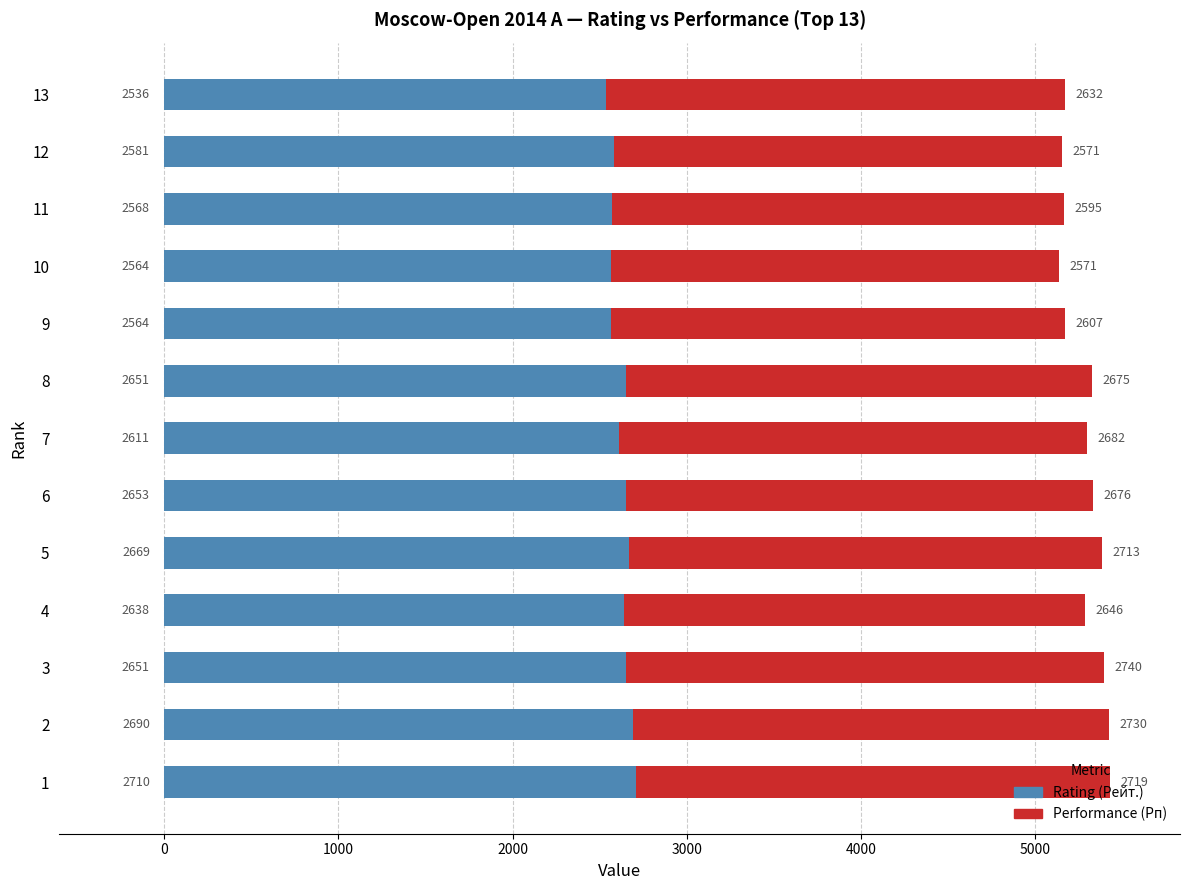

What is the average value of the Rating (Рейт.) series?

2622